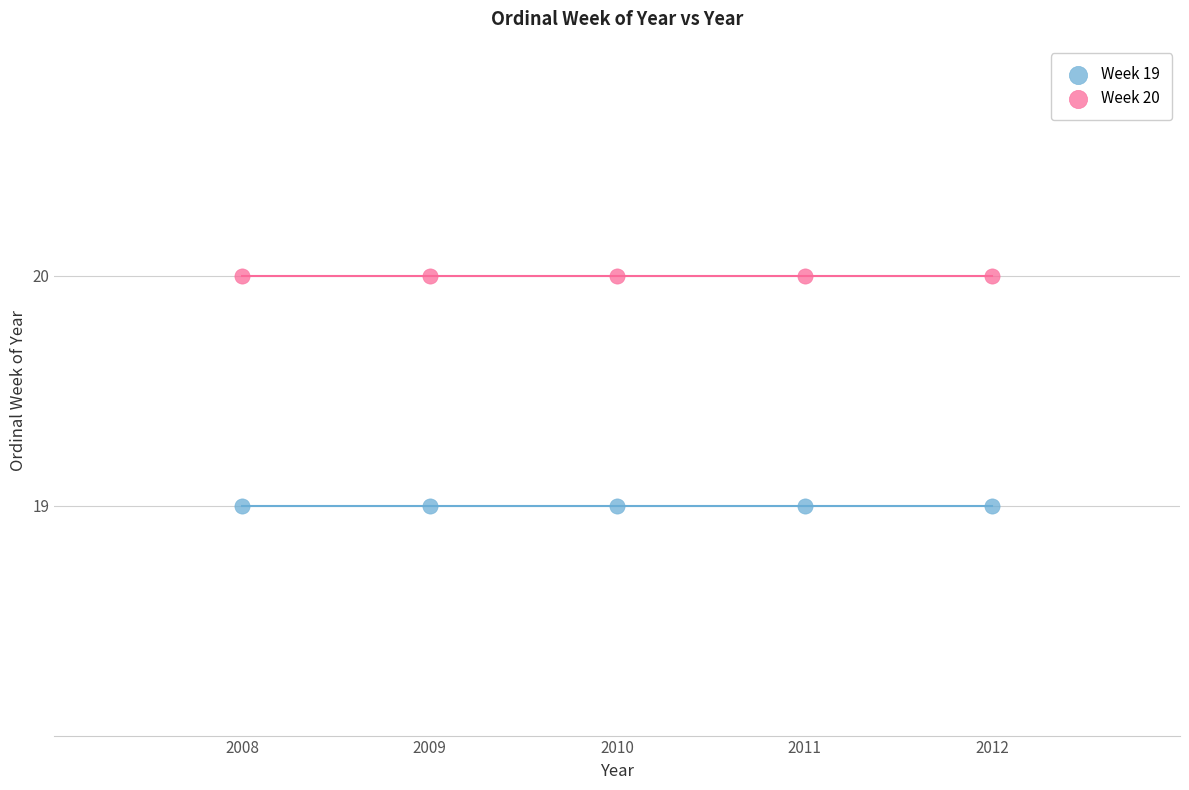

Which series contains the highest Y value?

Week 20